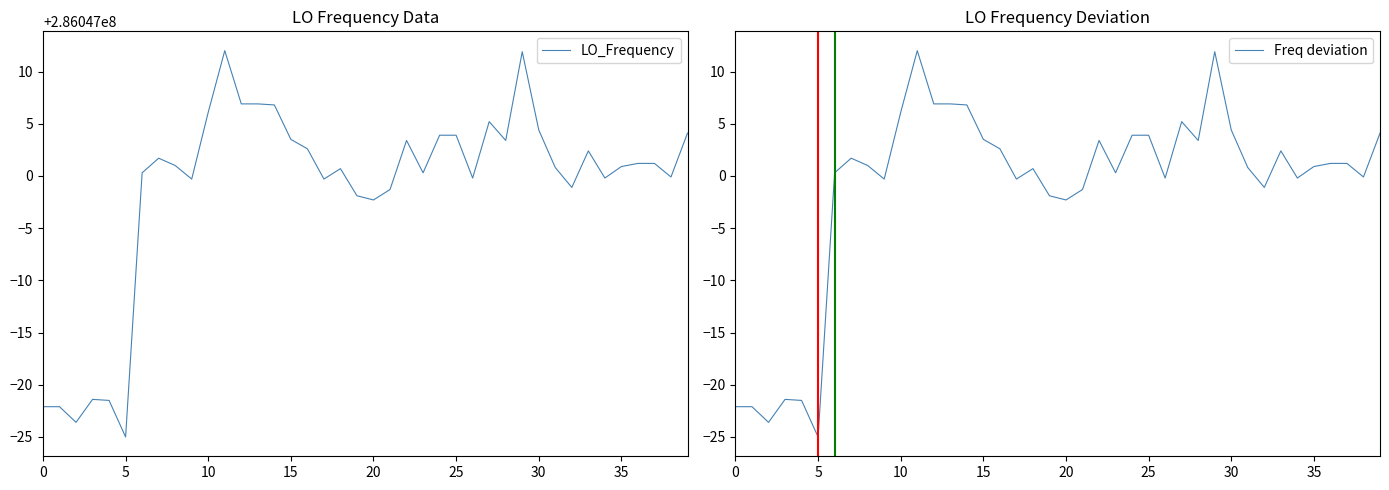

True or false: LO_Frequency and Freq deviation cross at least once.

False